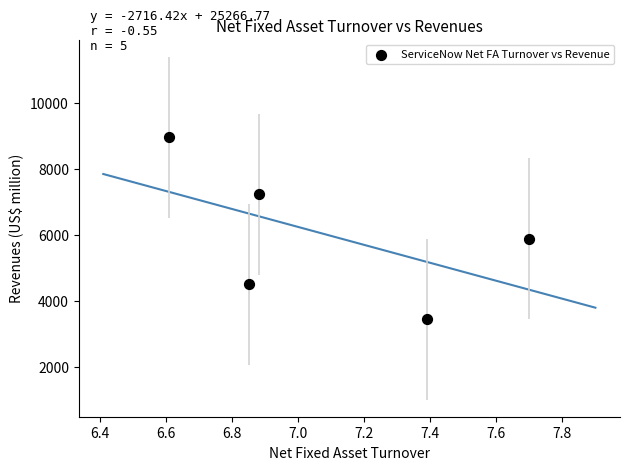

What Y value in the scatter plot is closest to 6215?

5896